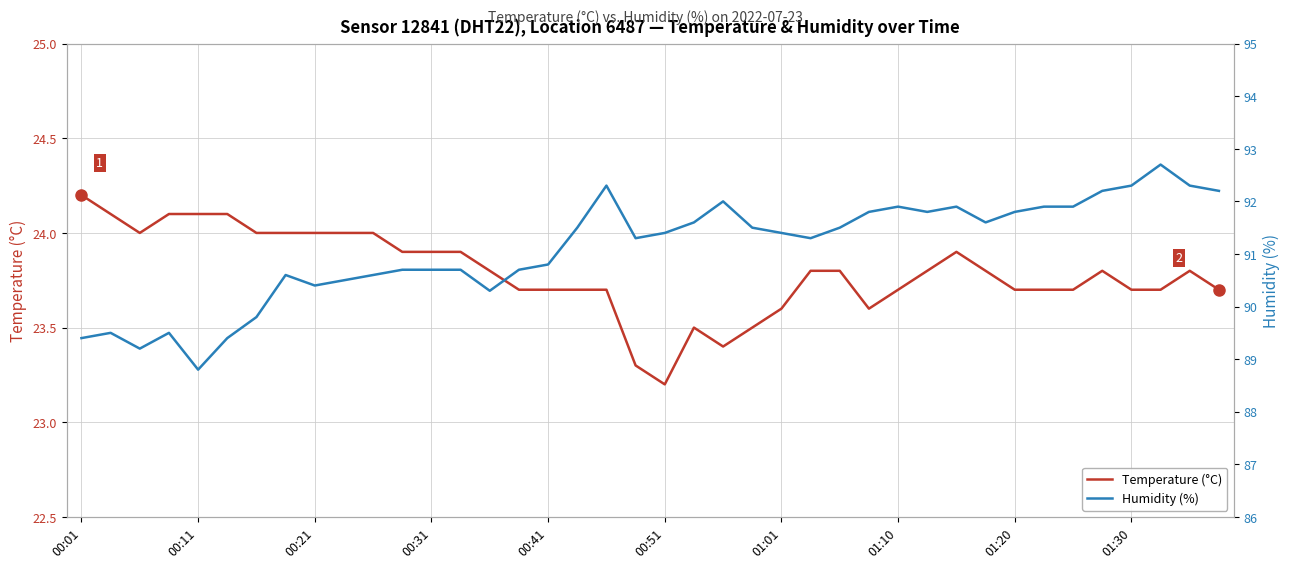

True or false: Humidity (%) and Temperature (°C) cross at least once.

False